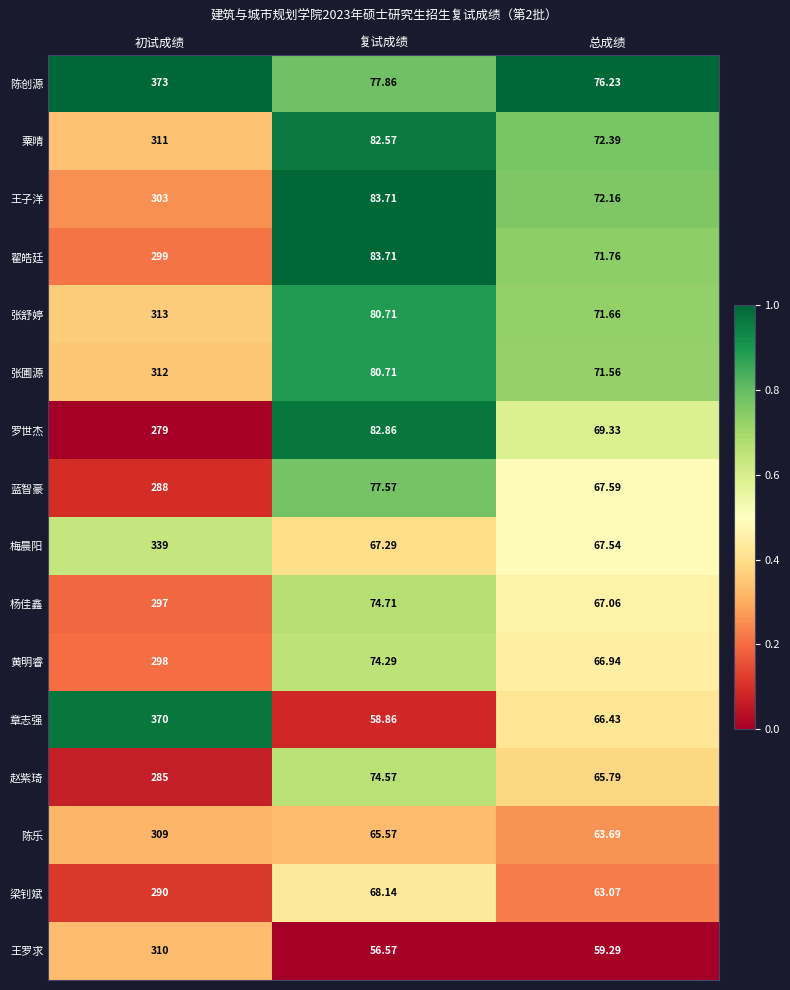

Which series changed the most between 初试成绩 and 总成绩?

章志强